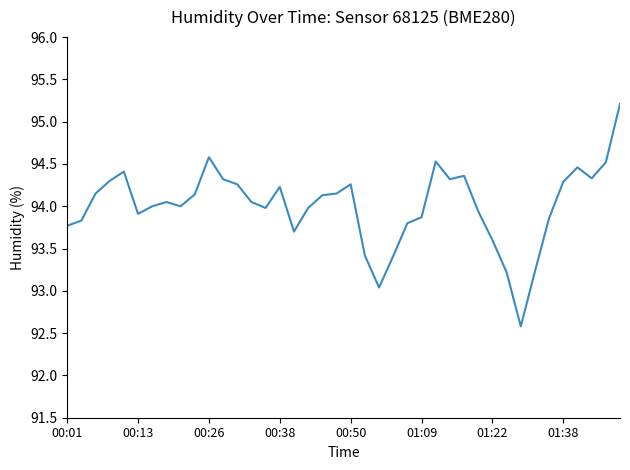

What is the difference between the maximum and minimum values?

2.6